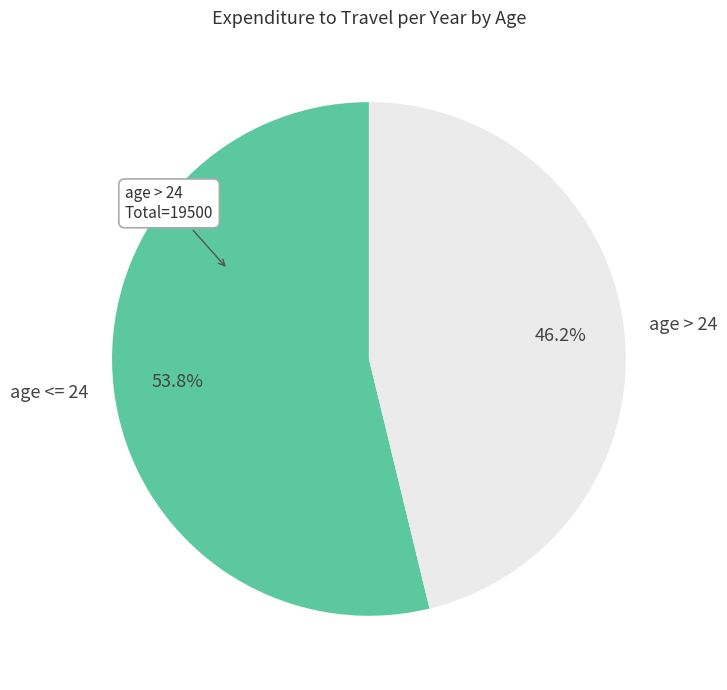

Approximately how many times larger is the value at age > 24 compared to age <= 24?

0.9